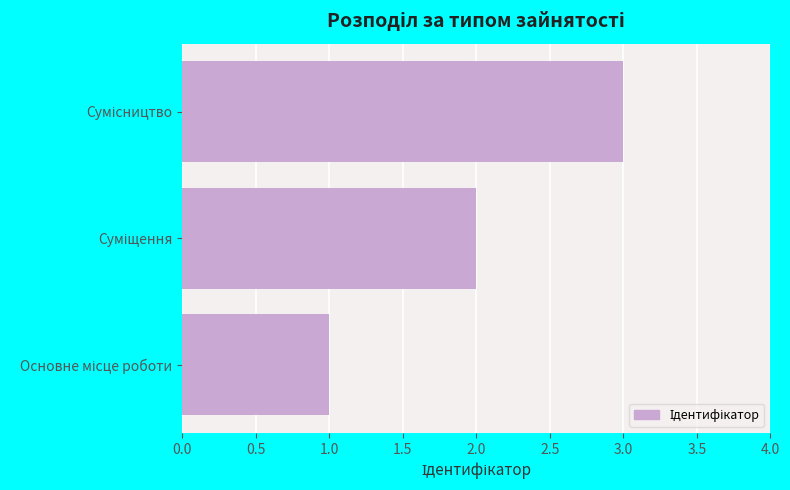

What is the sum of all values?

6